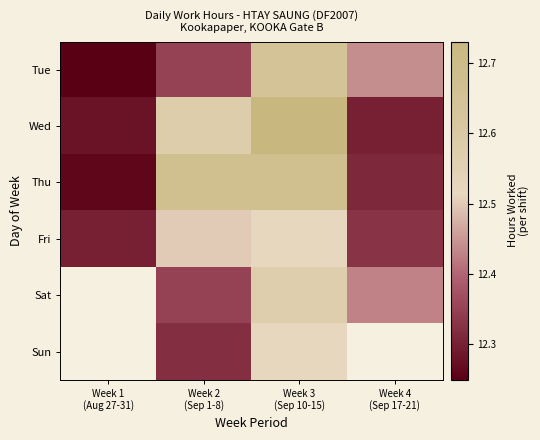

What is the difference between the second highest and minimum values in the Tue series?

0.2